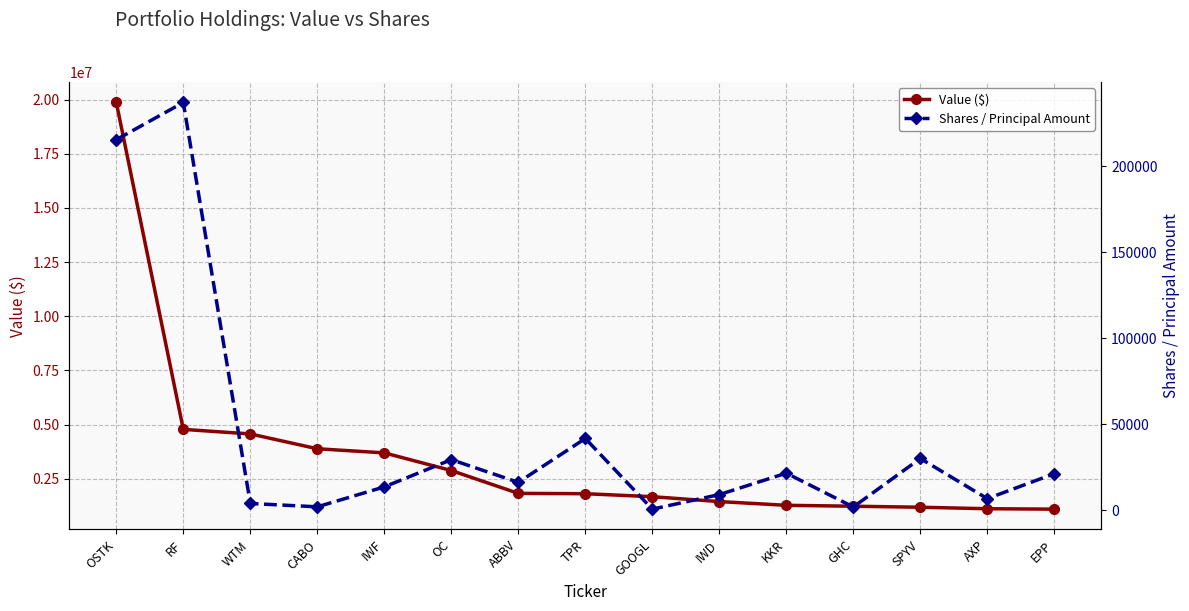

True or false: Value ($) has a value of 1191000 at SPYV.

True